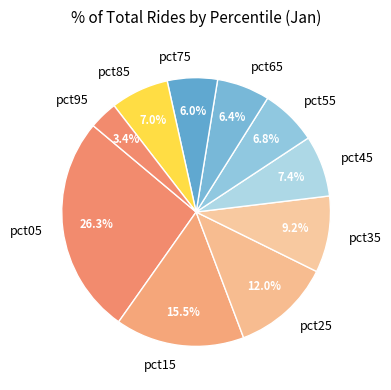

To the nearest percent, what is the difference between the largest and smallest slice percentages?

23%